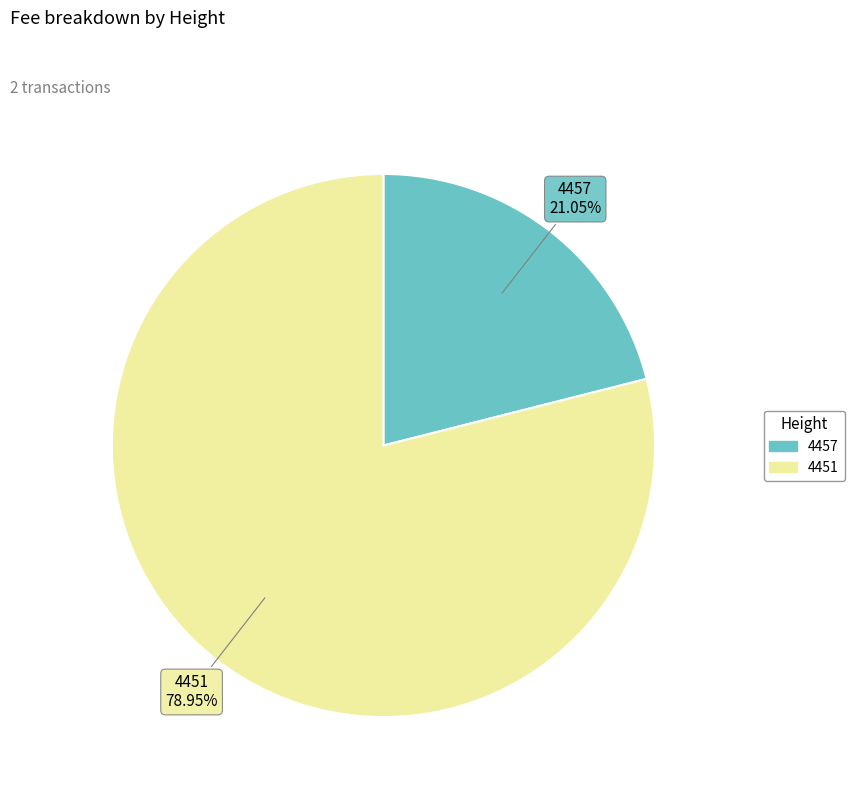

What is the smallest slice in the pie chart?

4457